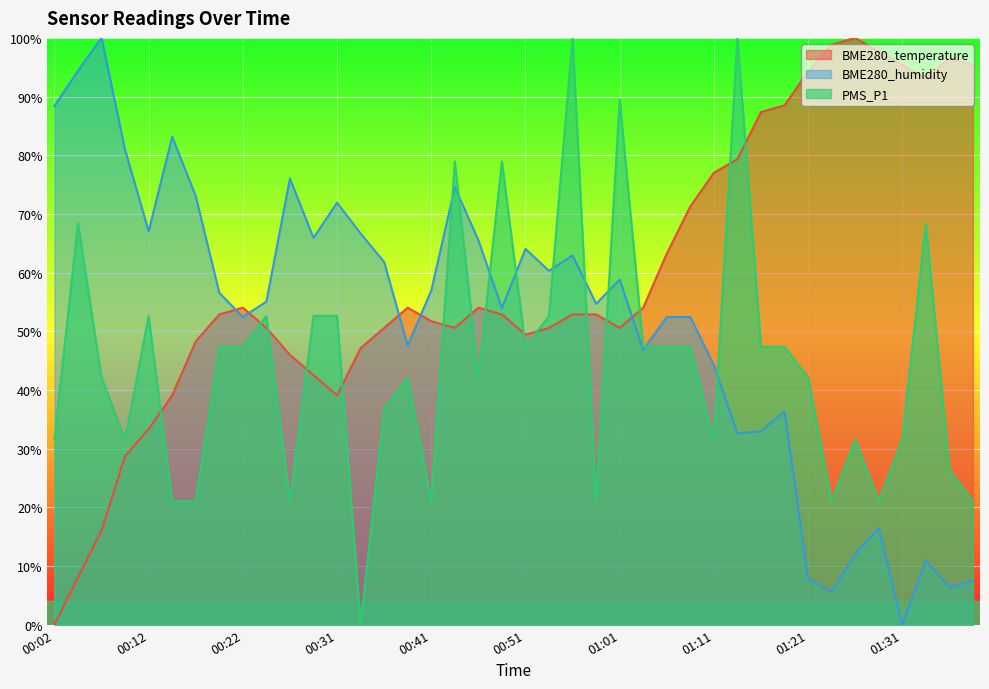

Does the chart display data point markers on the line(s)?

No